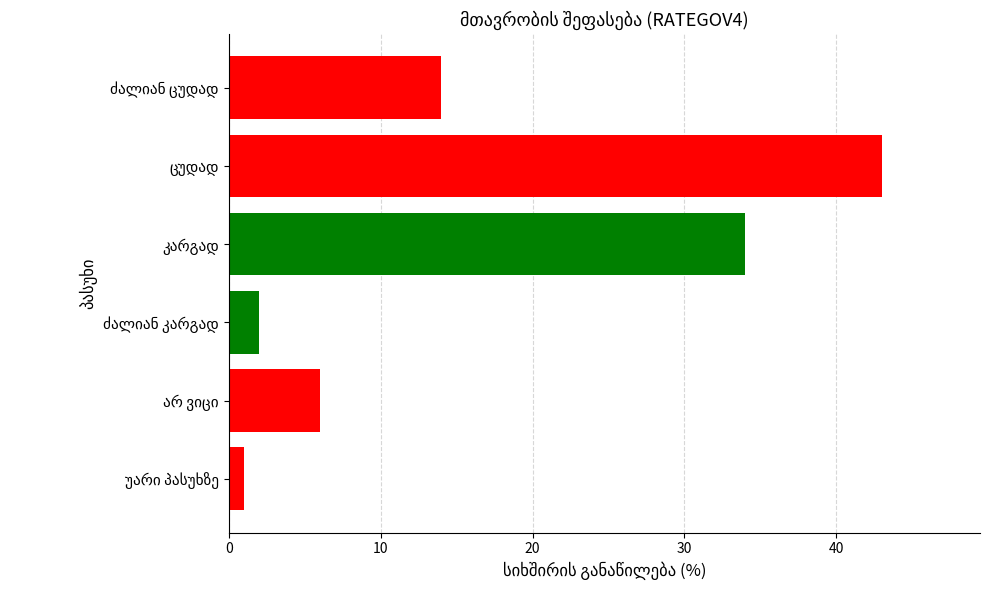

What is the difference between the second highest and minimum values?

33